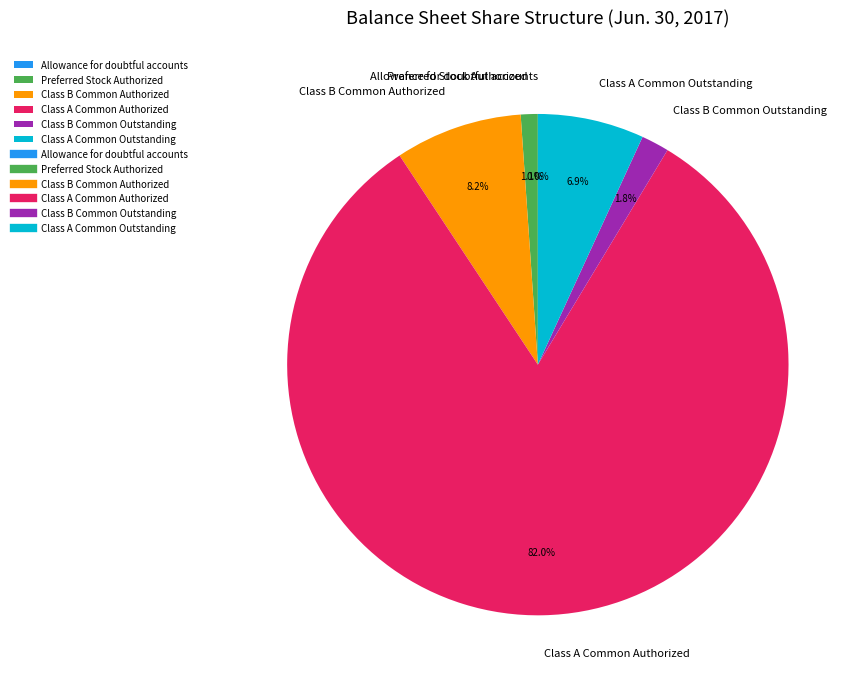

Which slice represents more than half of the pie?

Class A Common Authorized